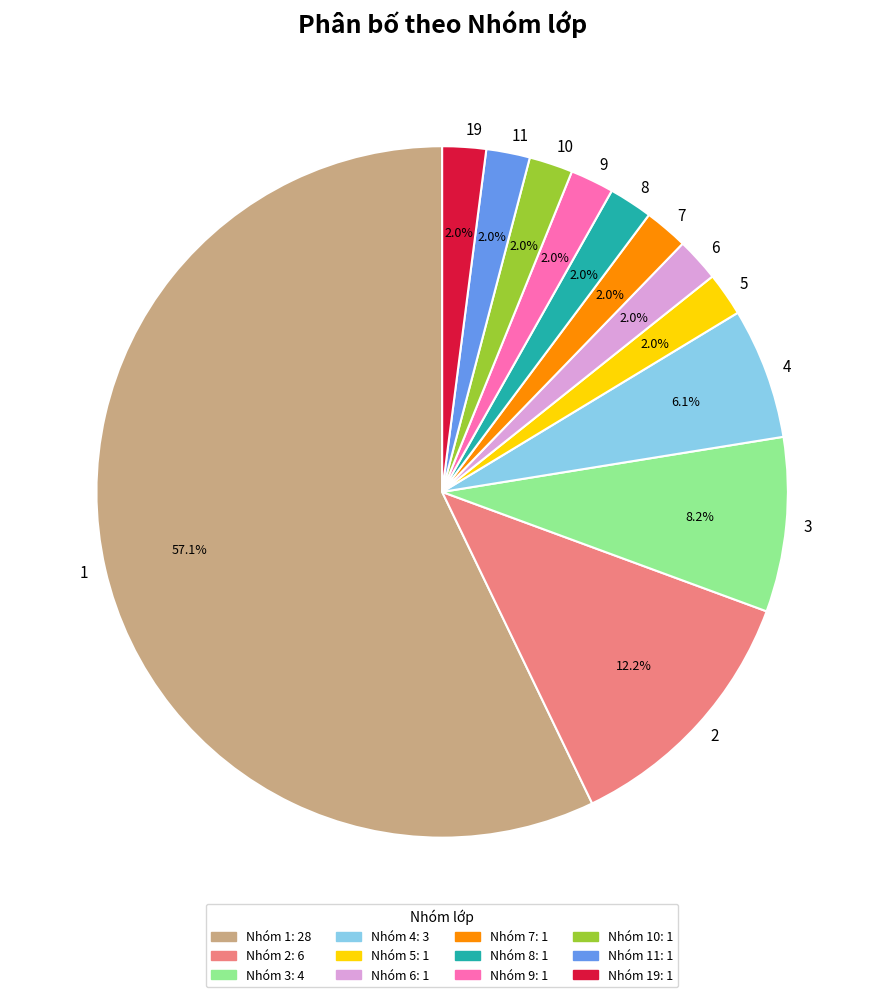

Does any single category account for the majority?

Yes